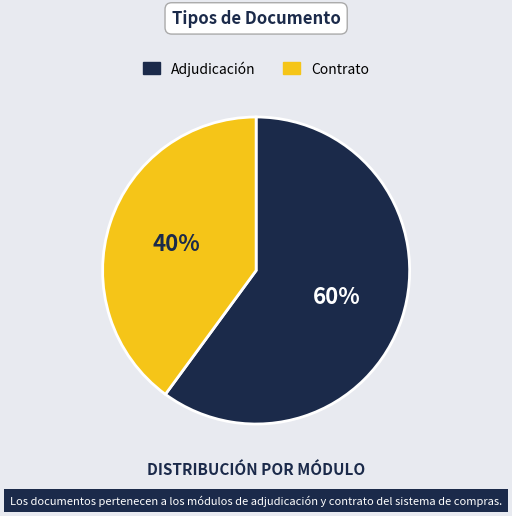

Is there any slice that represents more than half of the pie?

Yes